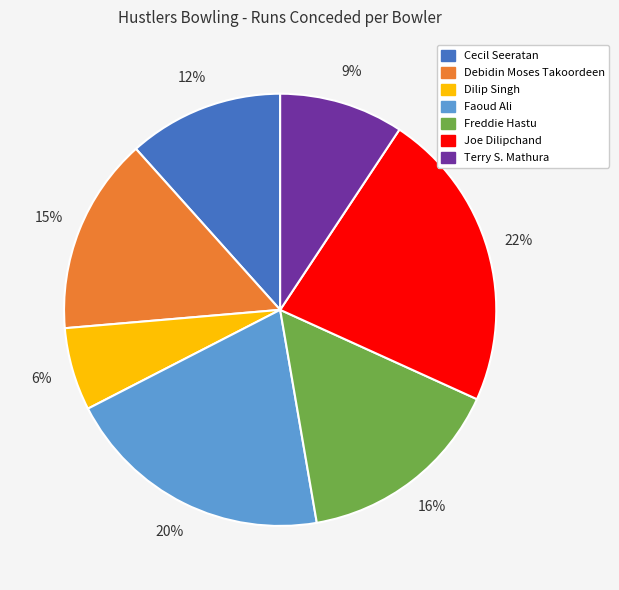

To the nearest percent, what percentage of the pie is Faoud Ali?

20%